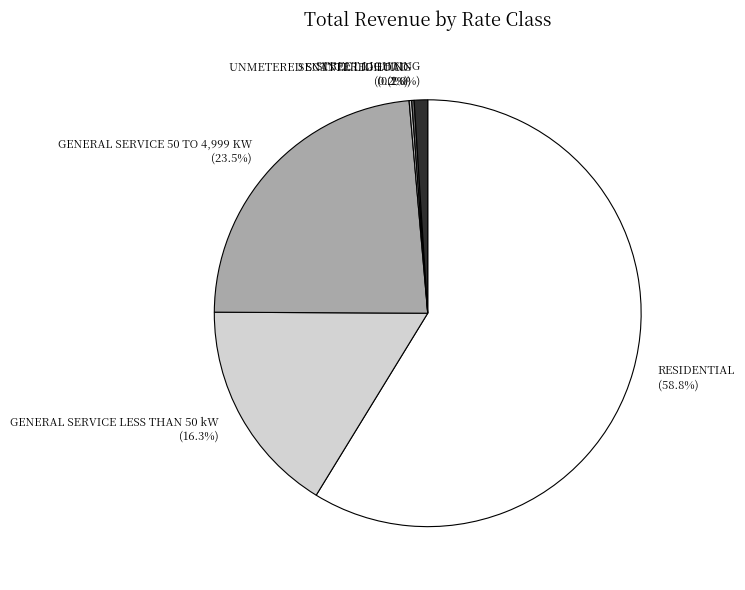

True or false: STREET LIGHTING accounts for 11% of the total.

False